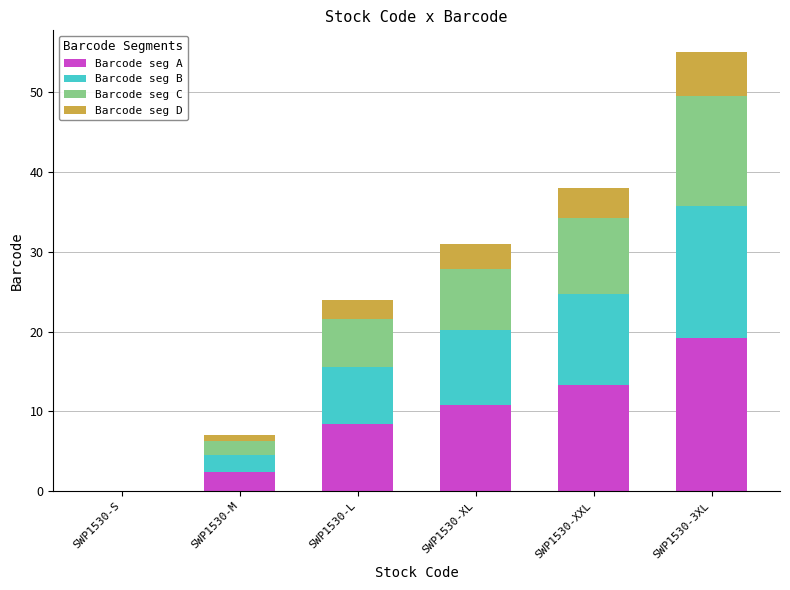

The value of Barcode seg A at SWP1530-3XL is 27.7. True or false?

False